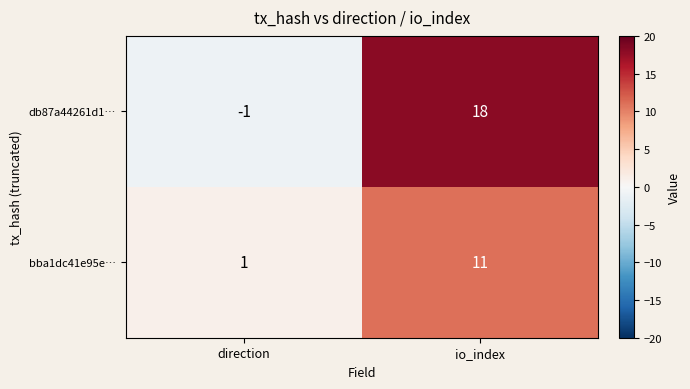

List the series in order of their peak value, lowest first.

bba1dc41e95e…, db87a44261d1…